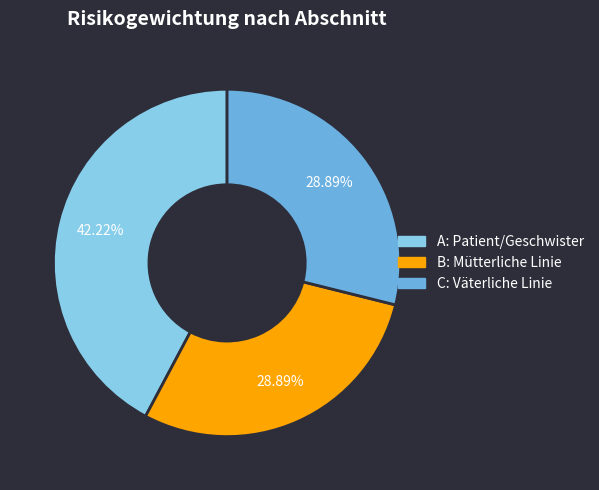

What is the largest slice in the pie chart?

A